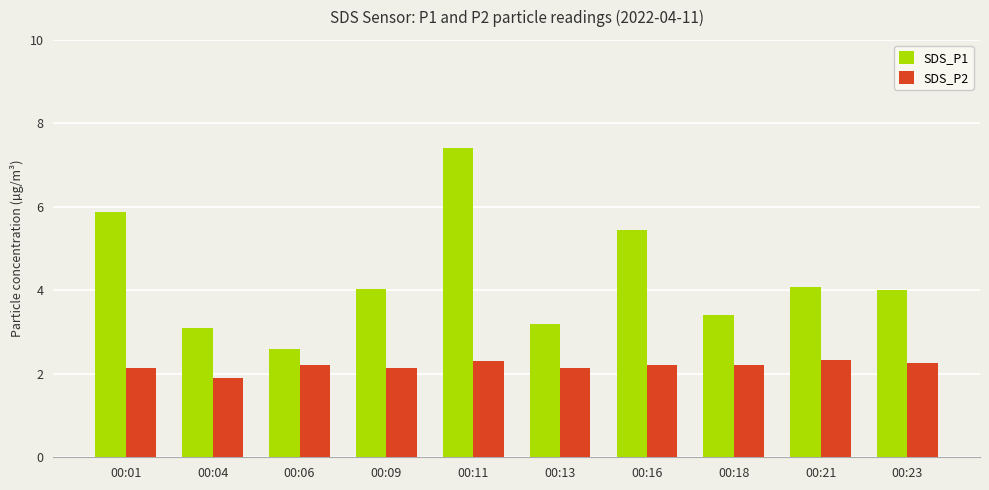

What are all the series names shown in the legend?

SDS_P1, SDS_P2